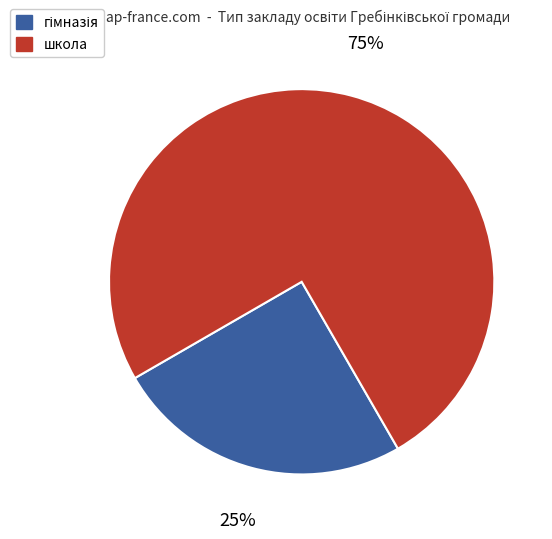

Is there any slice that represents more than half of the pie?

Yes